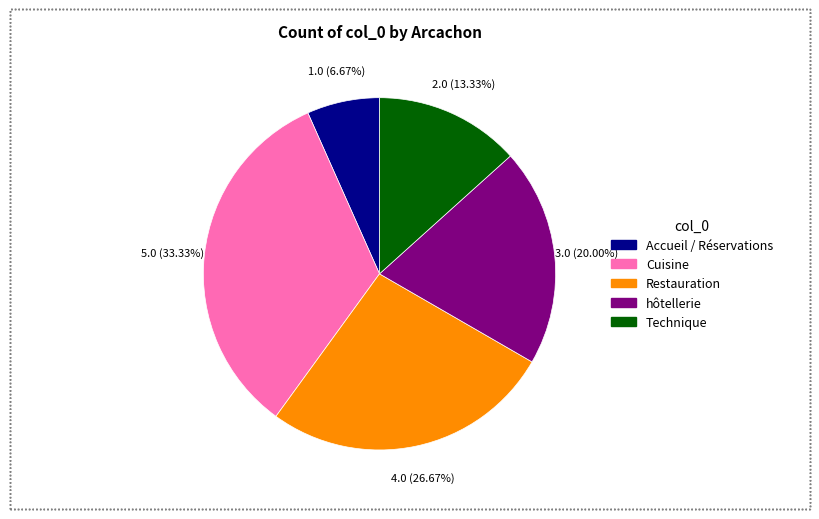

Is there a majority slice in this chart?

No